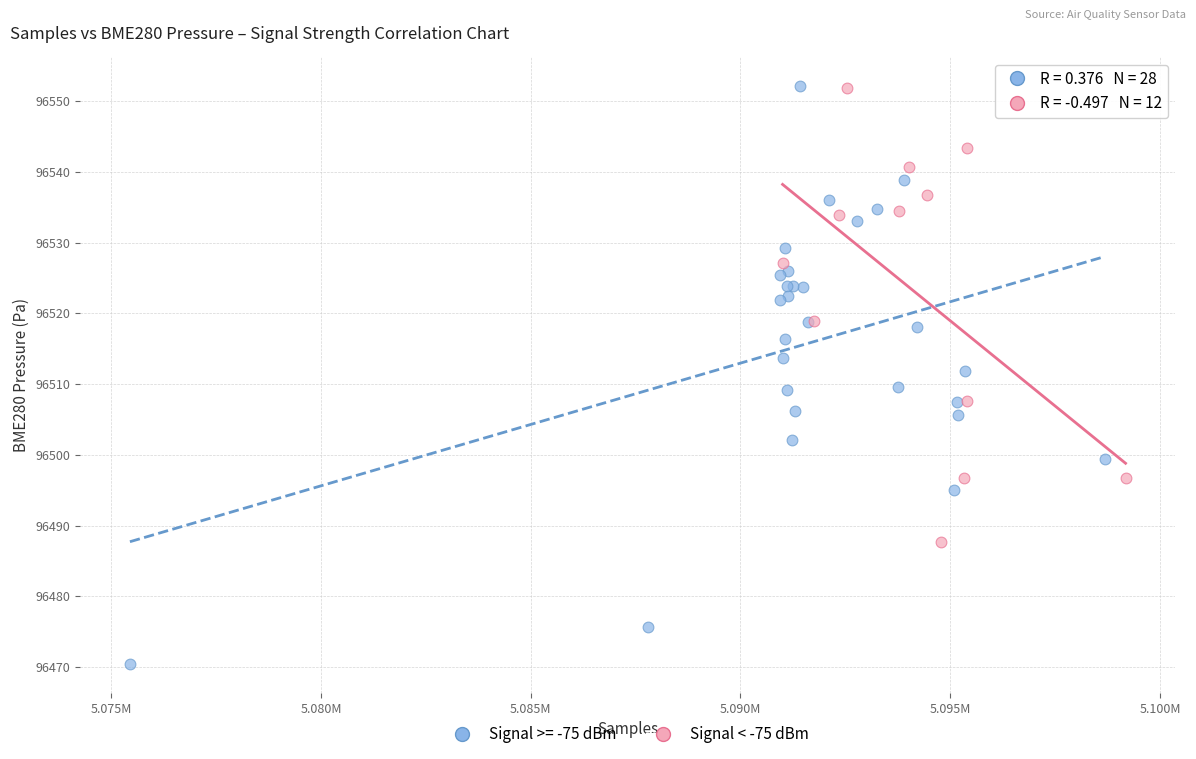

Which series has the widest spread of Y values?

Signal >= -75 dBm